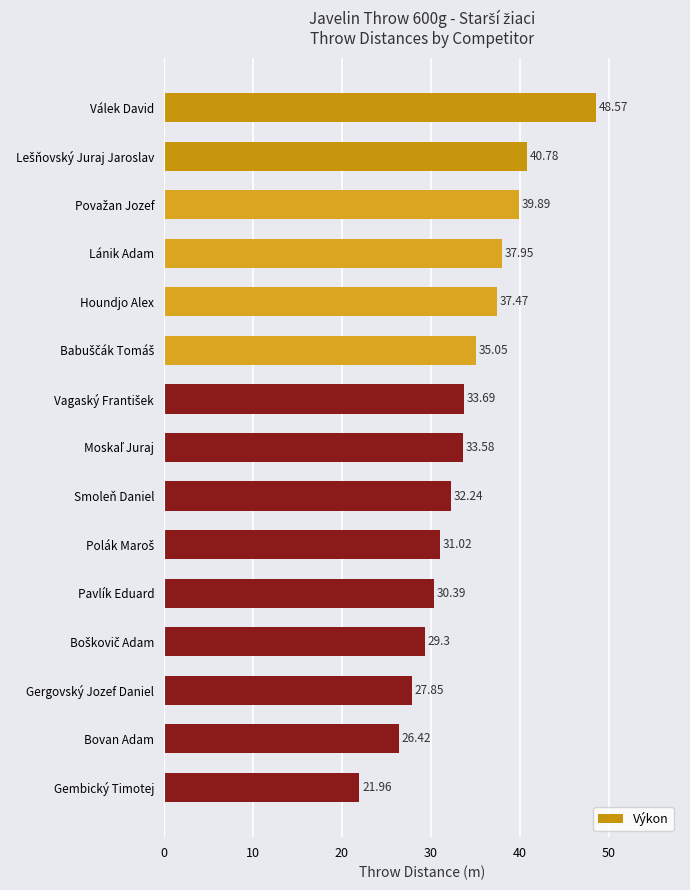

What is the smallest value displayed?

22.0